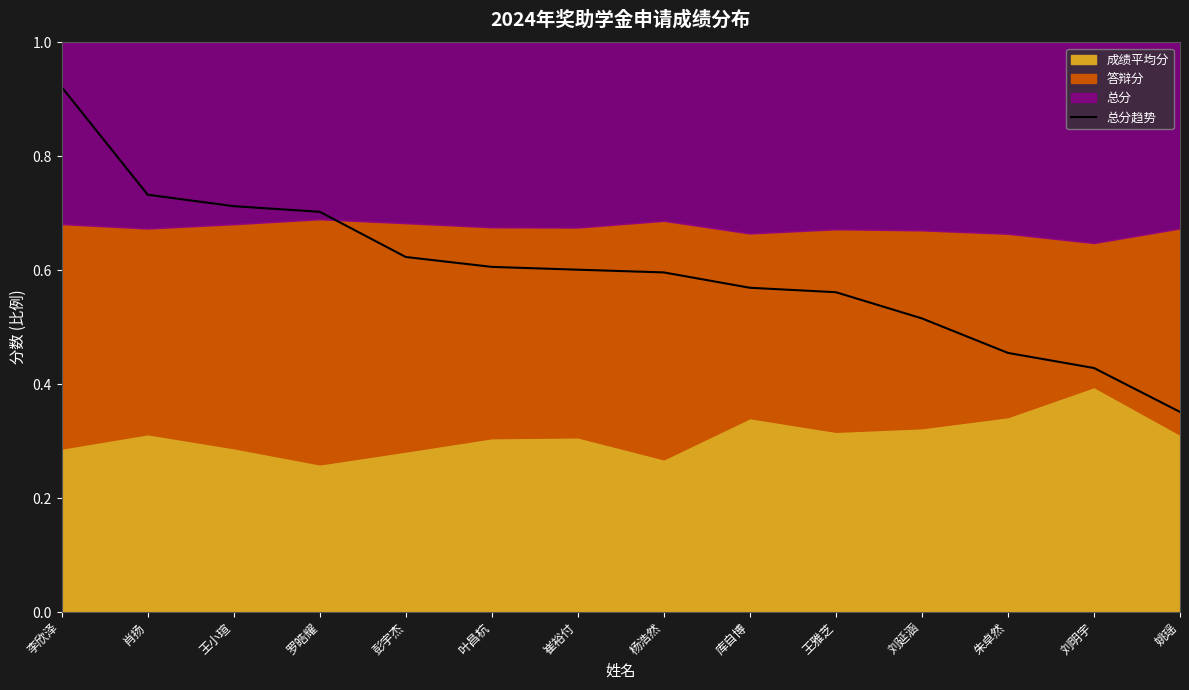

Between 王雅芝 and 叶昌杭, which is larger?

叶昌杭